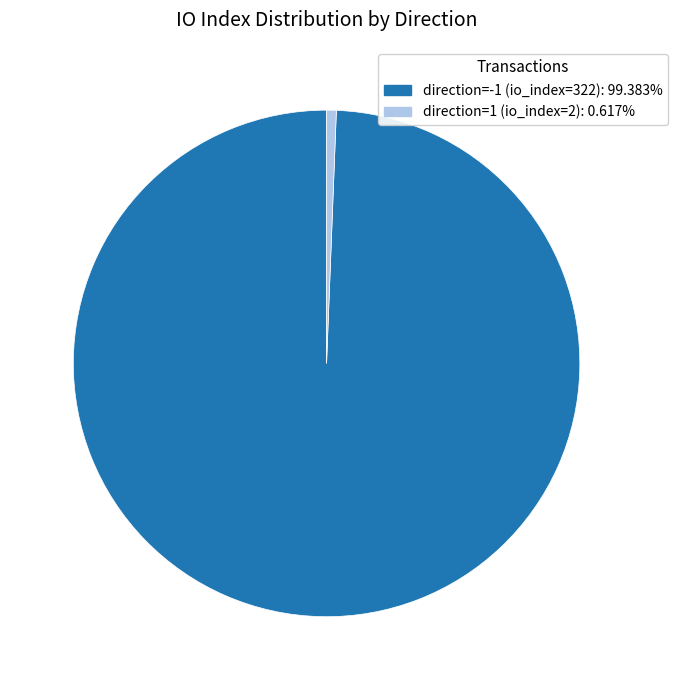

Is the sum of direction=1 (io_index=2): 0.617% and direction=-1 (io_index=322): 99.383% greater than half?

Yes